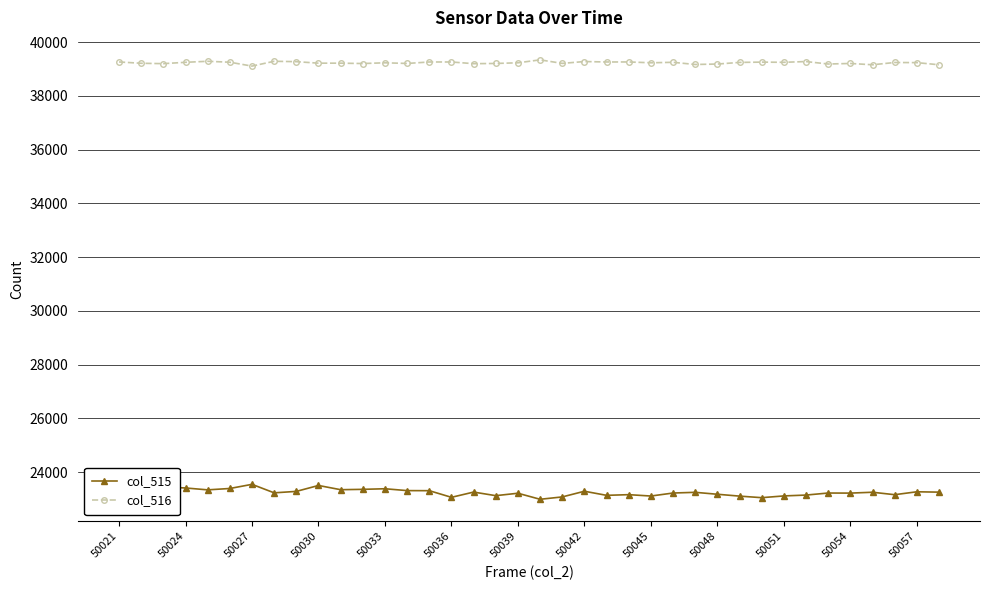

What is the value of the col_516 point at the 8th from the left?

39288